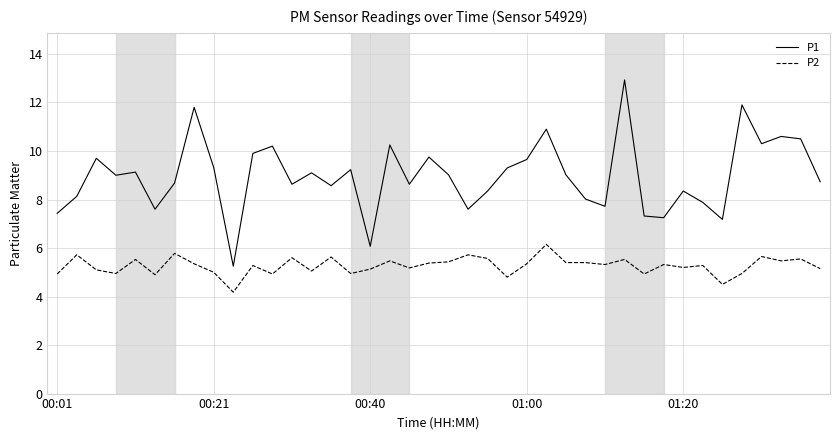

At how many categories does at least one series exceed 7?

38